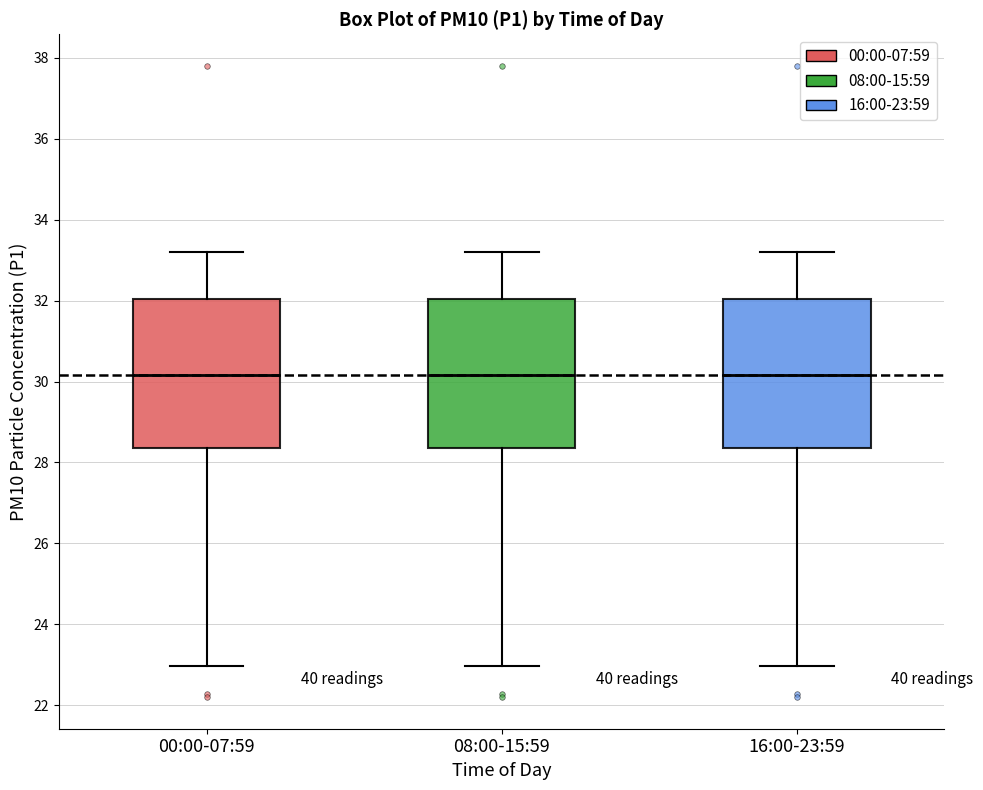

Reading left to right, read every box against the y-axis: the position of its median line, the range the box covers, and the ends of its whiskers. The values are not printed on the chart, so give them approximately, as read against the axis.

00:00-07:59: median 30.2, box 28.4 to 32.0, whiskers 23.0 to 33.2
08:00-15:59: median 30.2, box 28.4 to 32.0, whiskers 23.0 to 33.2
16:00-23:59: median 30.2, box 28.4 to 32.0, whiskers 23.0 to 33.2